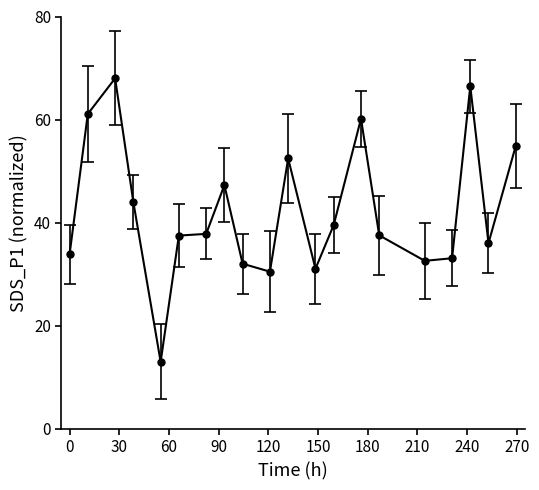

How many data points are less than 37?

8